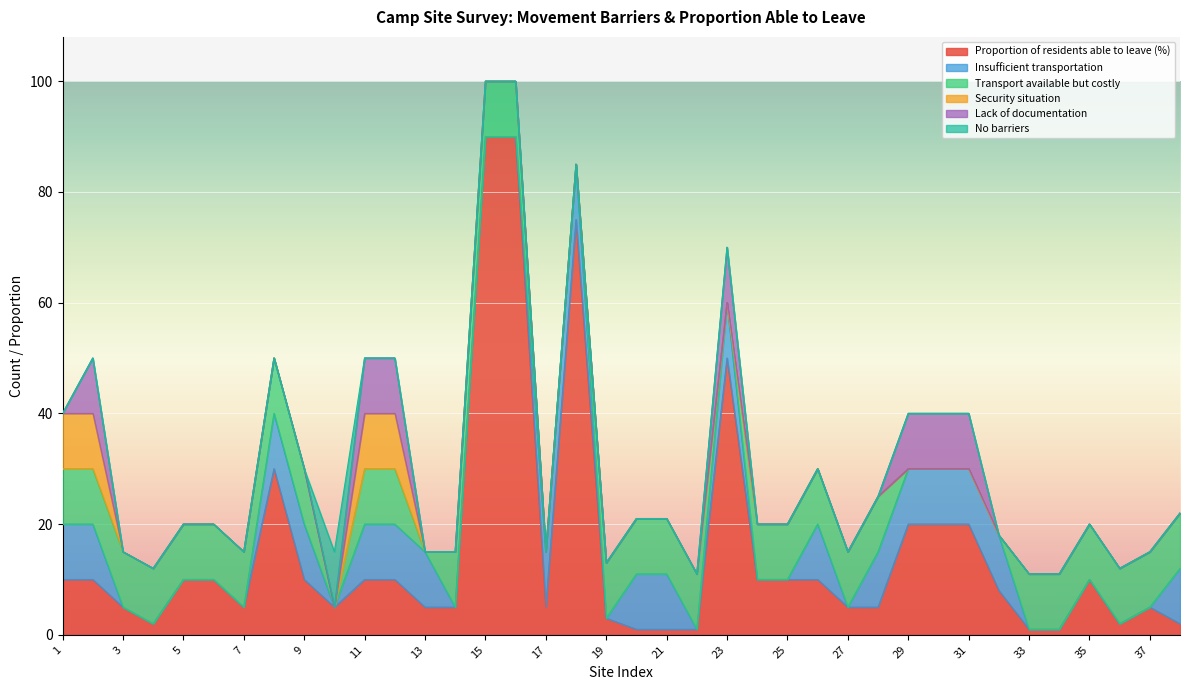

How many distinct data groups are displayed?

6